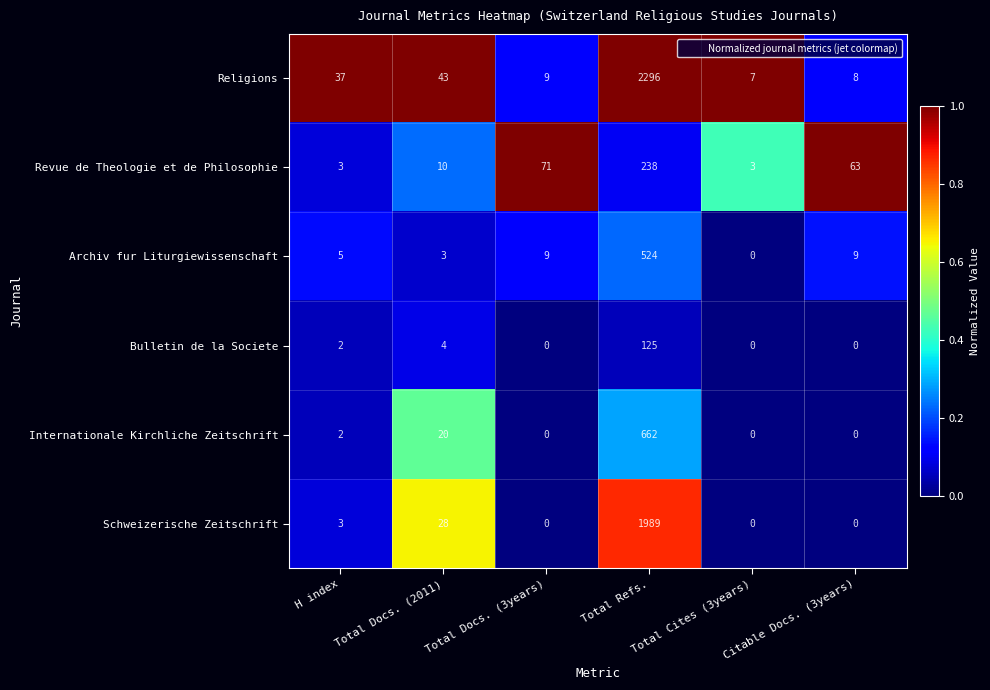

Count the number of categories in the chart.

6